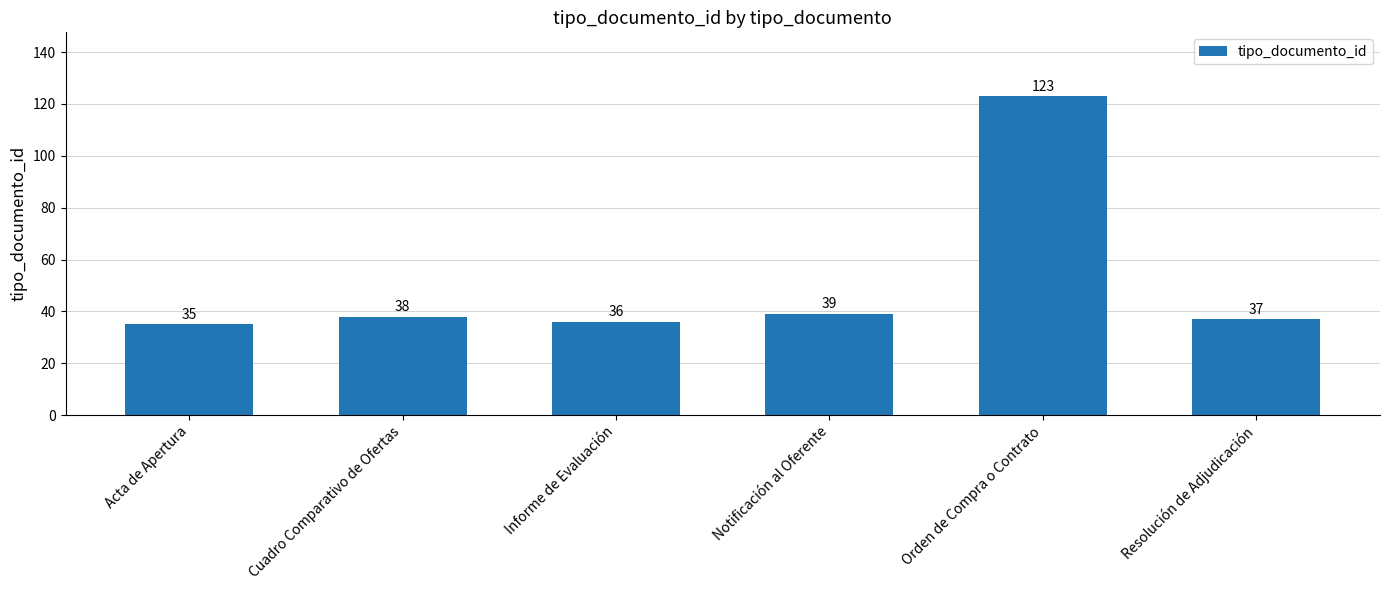

Does the chart contain stacked bars?

No